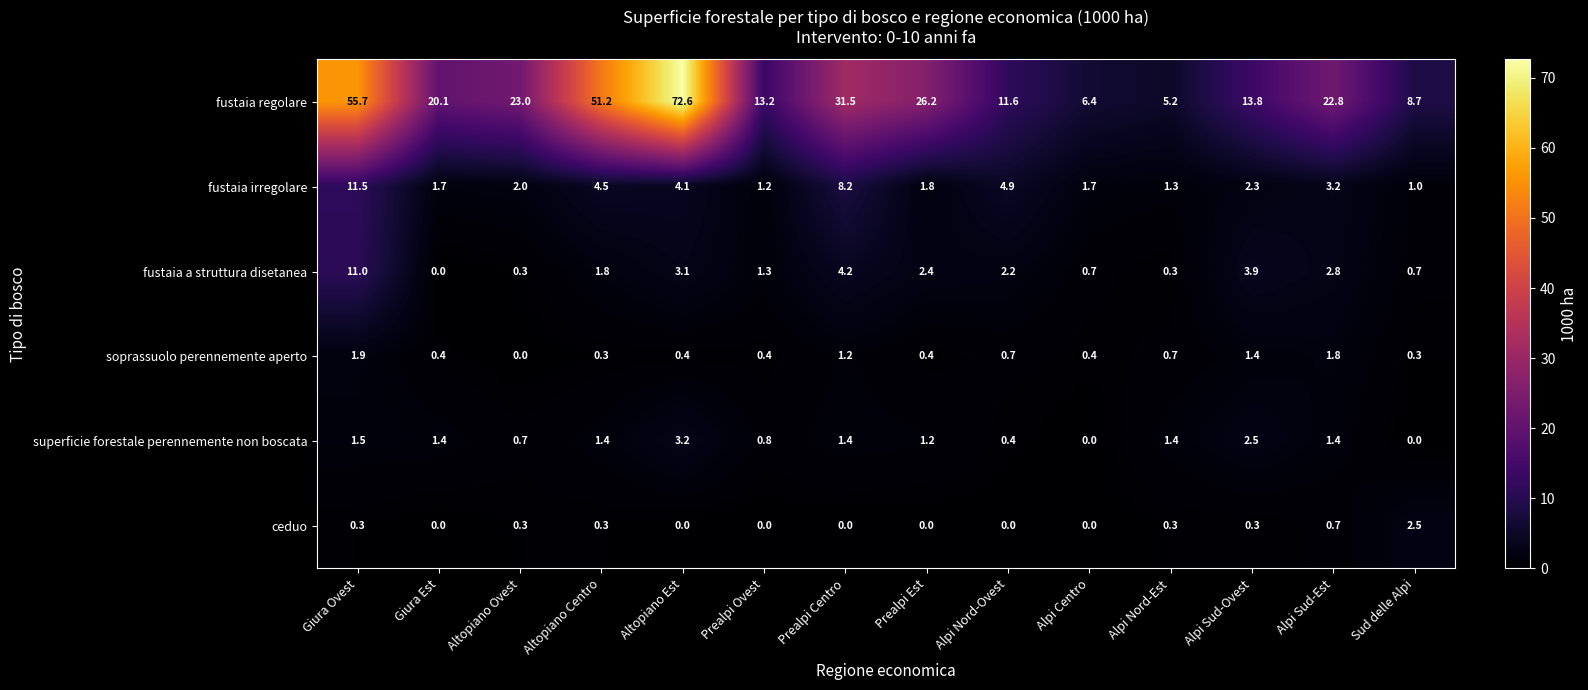

What is the difference between the maximum and minimum values in the fustaia irregolare series?

10.5